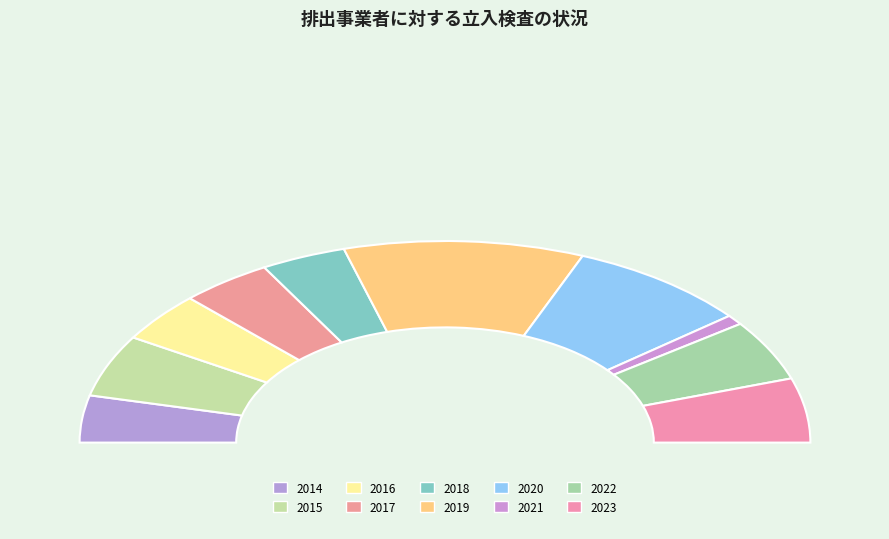

To the nearest percent, what is the difference between the largest and smallest slice percentages?

20%